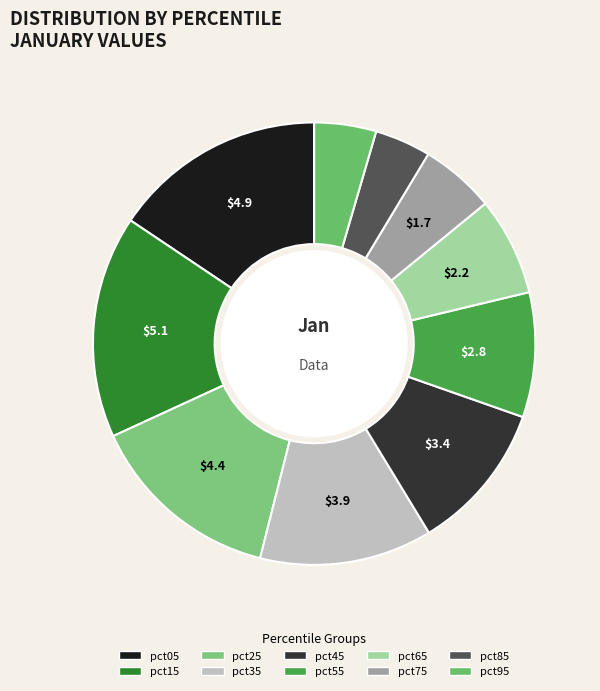

Does pct95 account for over 50% of the chart?

No